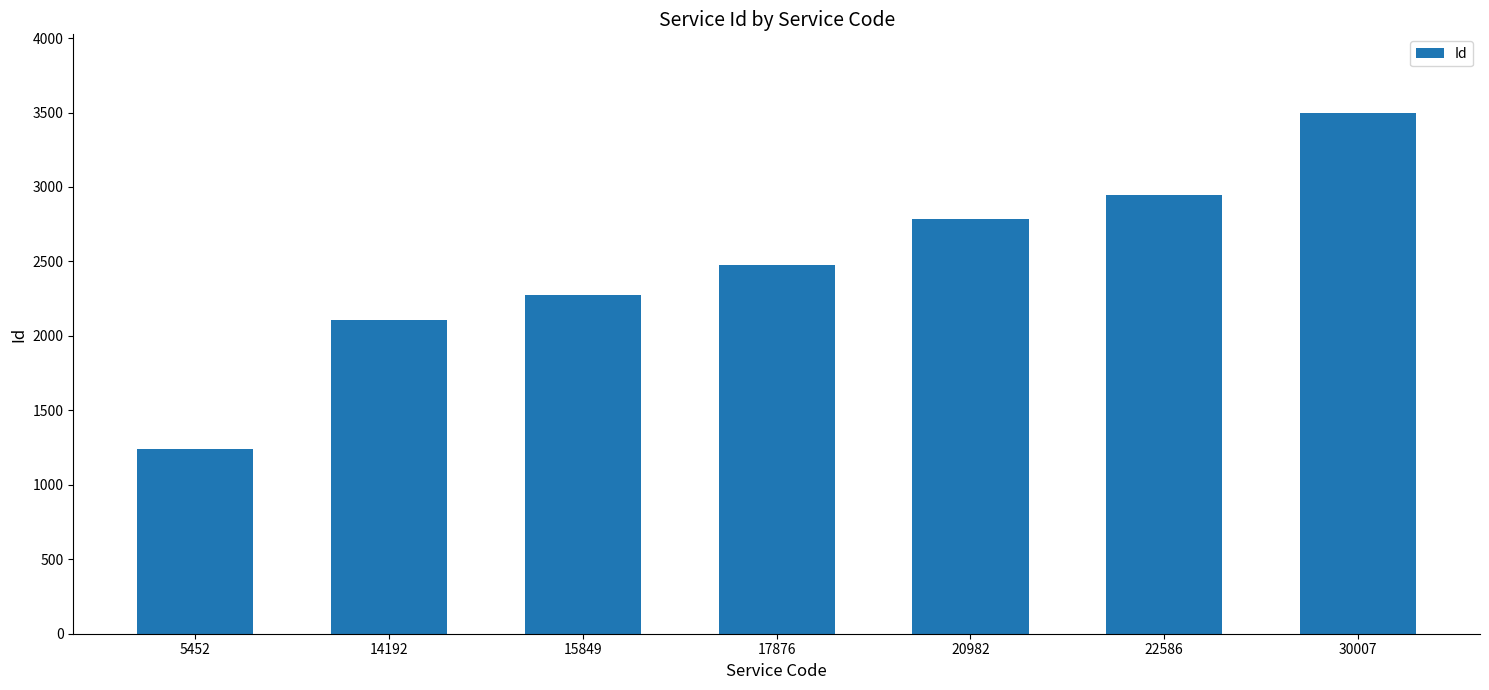

At which category does the chart reach its peak across all series?

30007